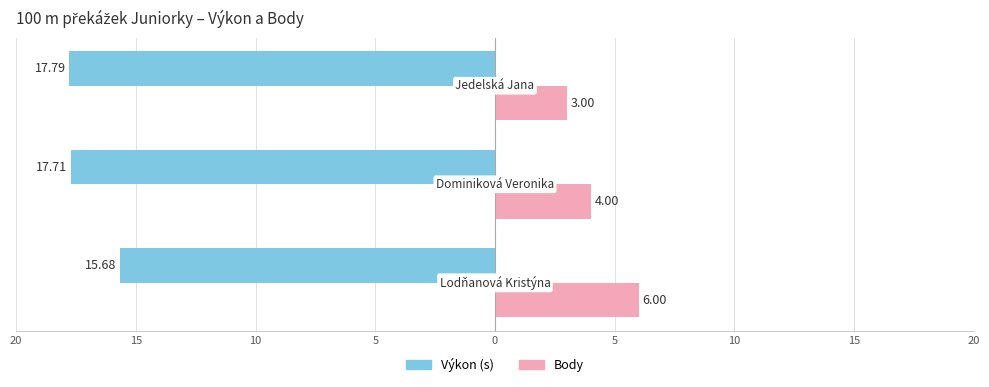

Does the chart contain stacked bars?

No